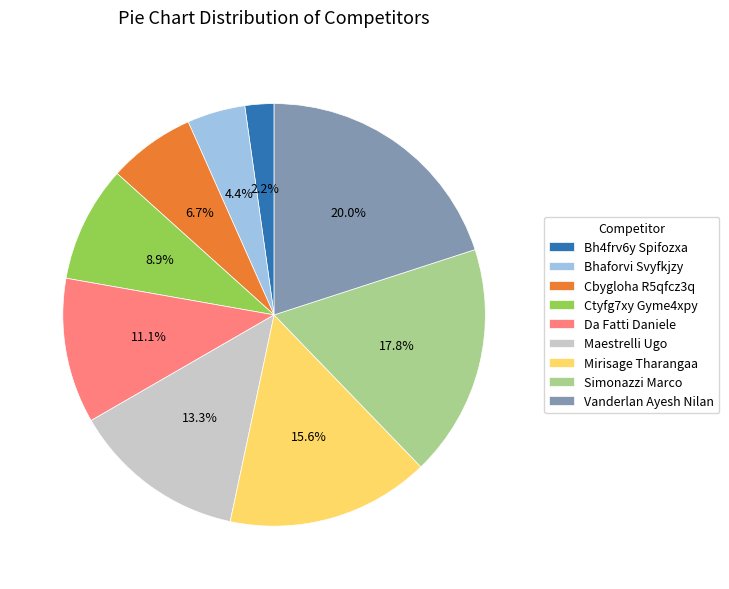

To the nearest percent, what is the difference between the Da Fatti Daniele and Bh4frv6y Spifozxa slice percentages?

9%